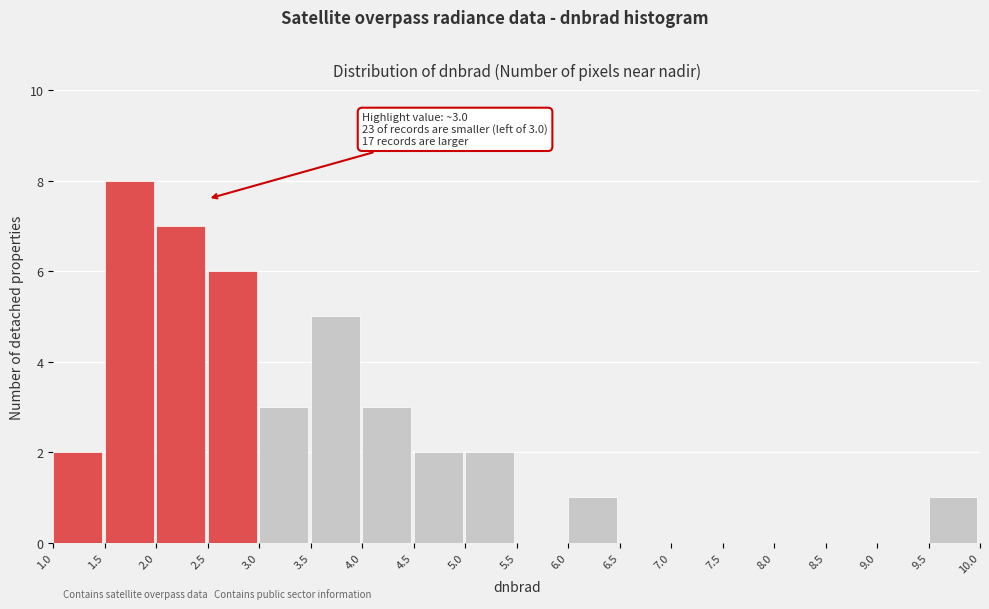

Over which range of the x-axis is the bar tallest?

1.5 to 2.0